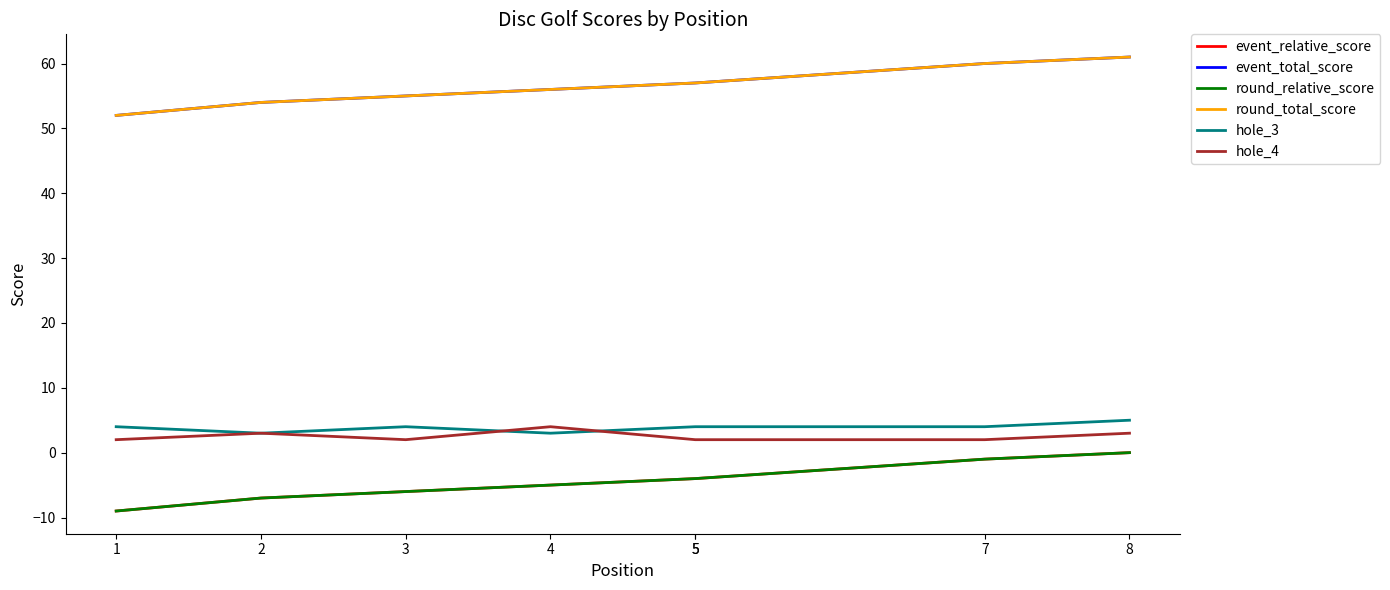

What is the greatest value displayed?

61